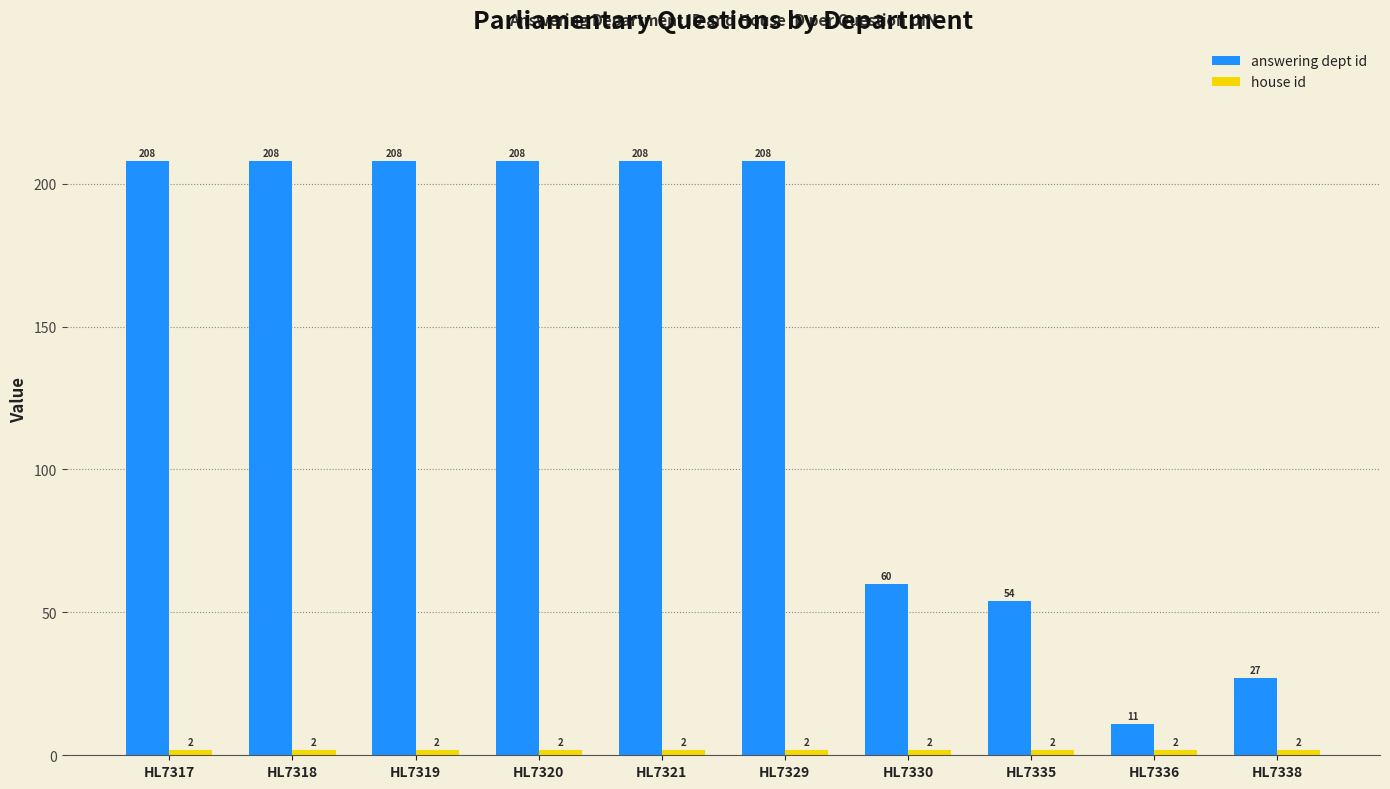

What is the greatest value displayed?

208